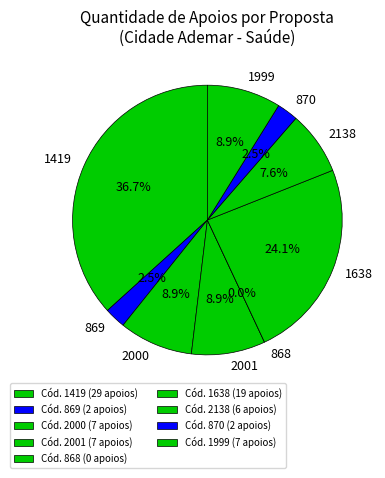

What is the largest slice in the pie chart?

1419